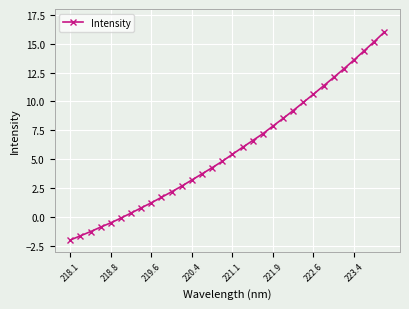

How many values are below 5?

16